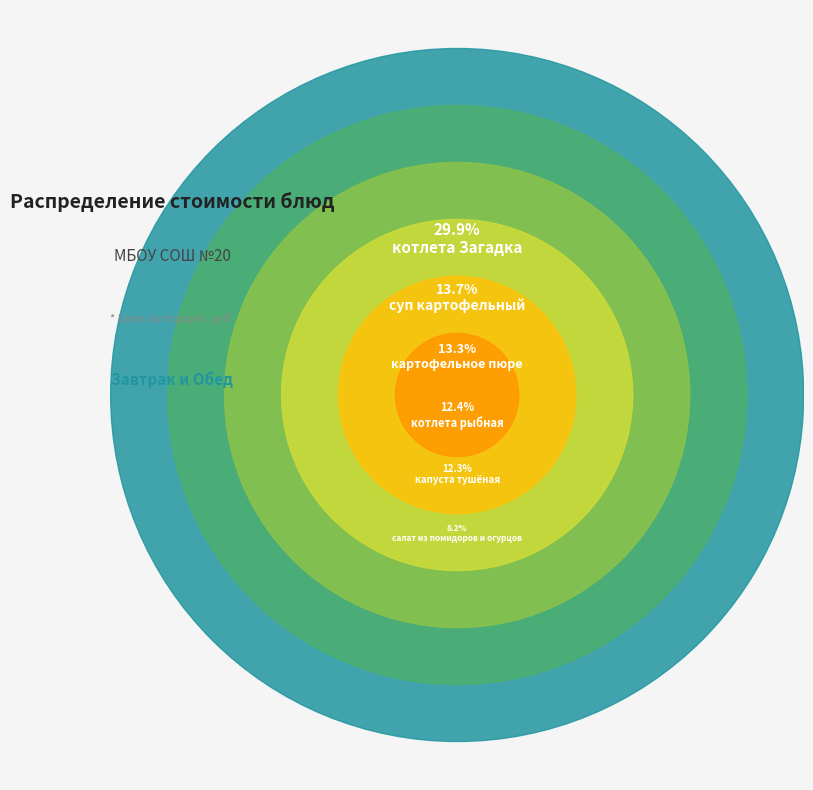

What is the largest slice in the pie chart?

котлета Загадка